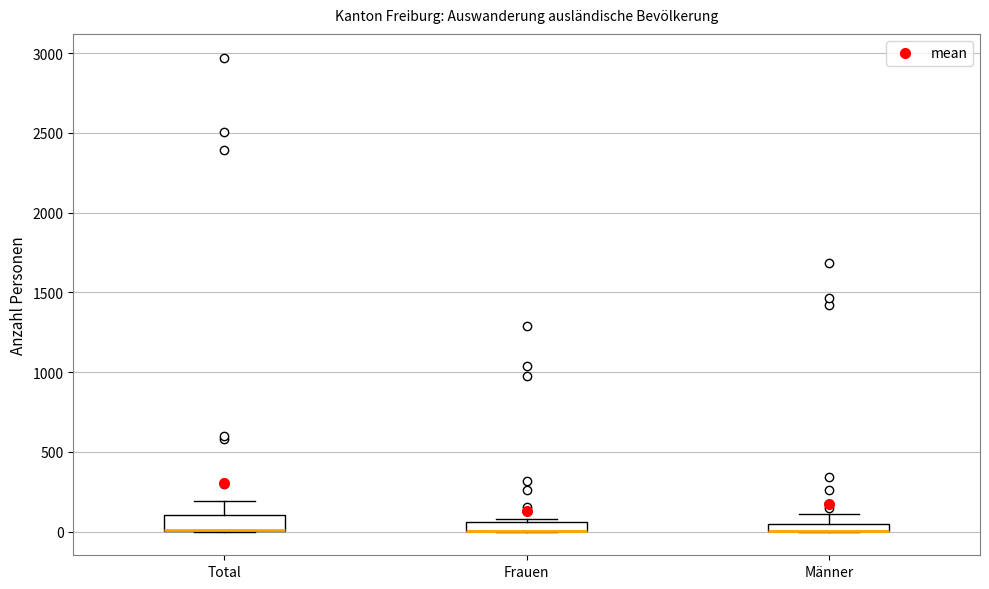

Where is the upper edge of the box for Frauen on the y-axis? The values are not printed on the chart, so give them approximately, as read against the axis.

50